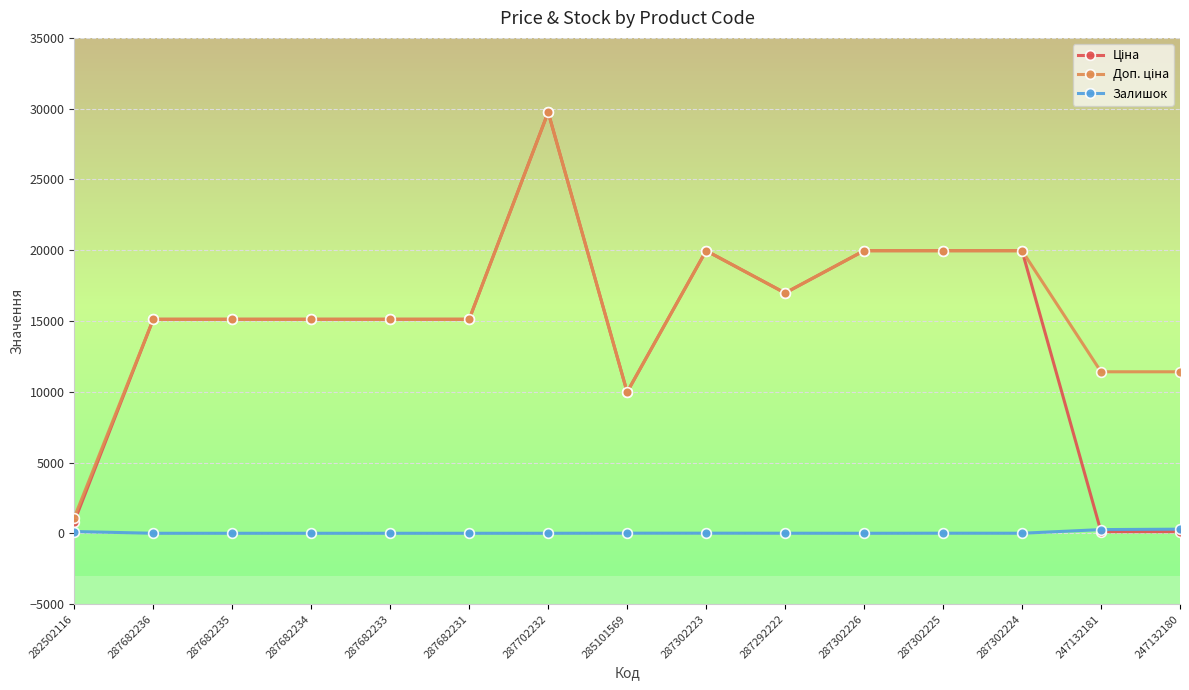

Is this an area chart (filled region under the line)?

No